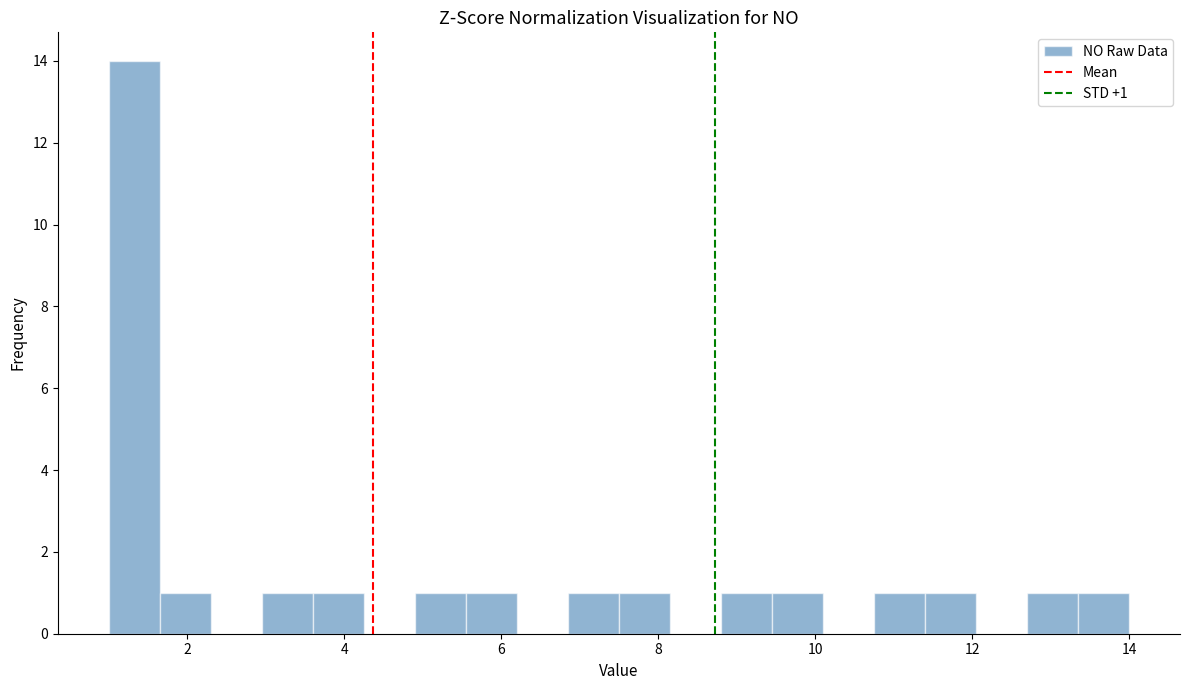

Around what value on the x-axis is the tallest bar? Give the approximate position of its centre, as read against the axis.

1.4